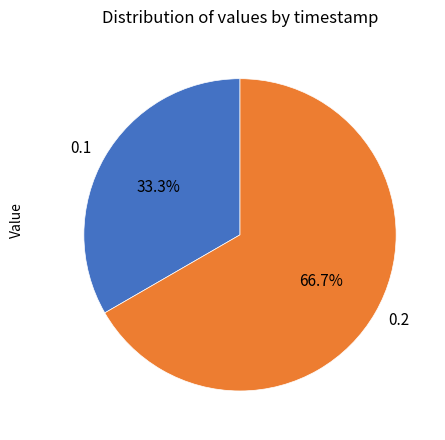

How many slices are in this pie chart?

2